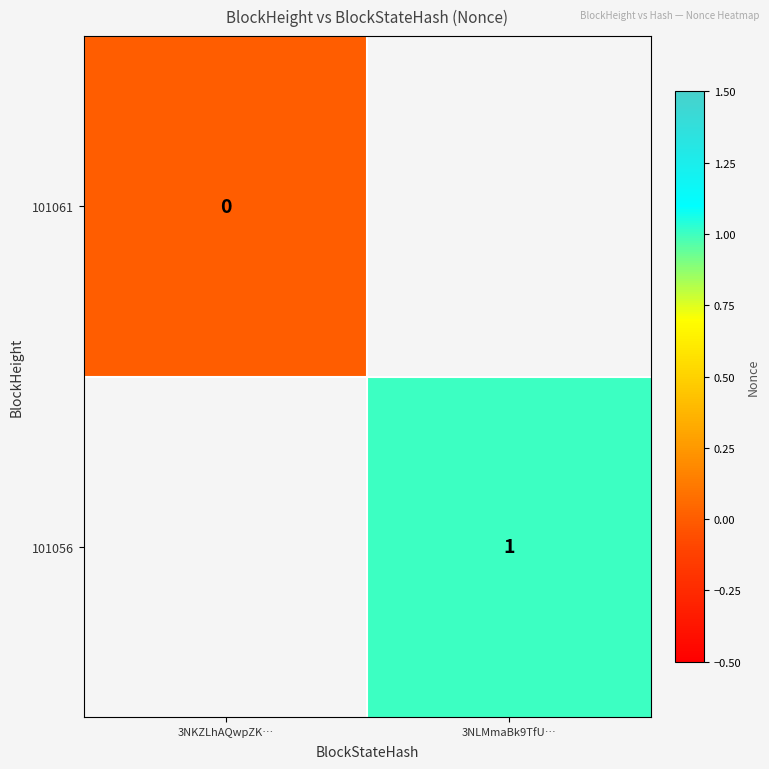

The 101056 series shows 0 at 3NLMmaBk9TfU…. True or false?

False